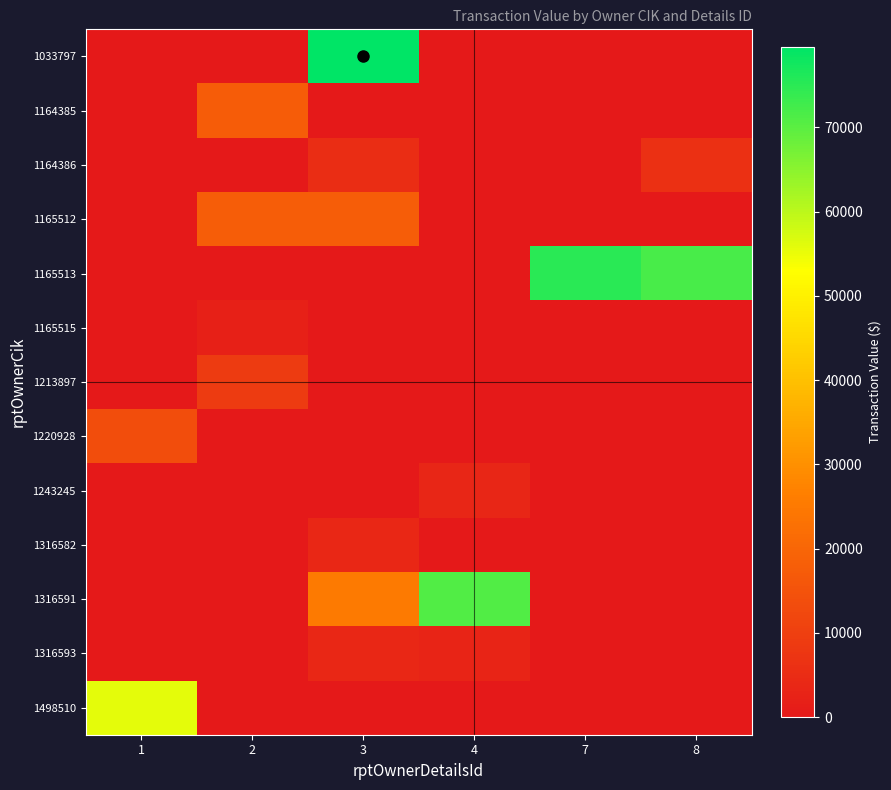

How many series are shown in this chart?

13